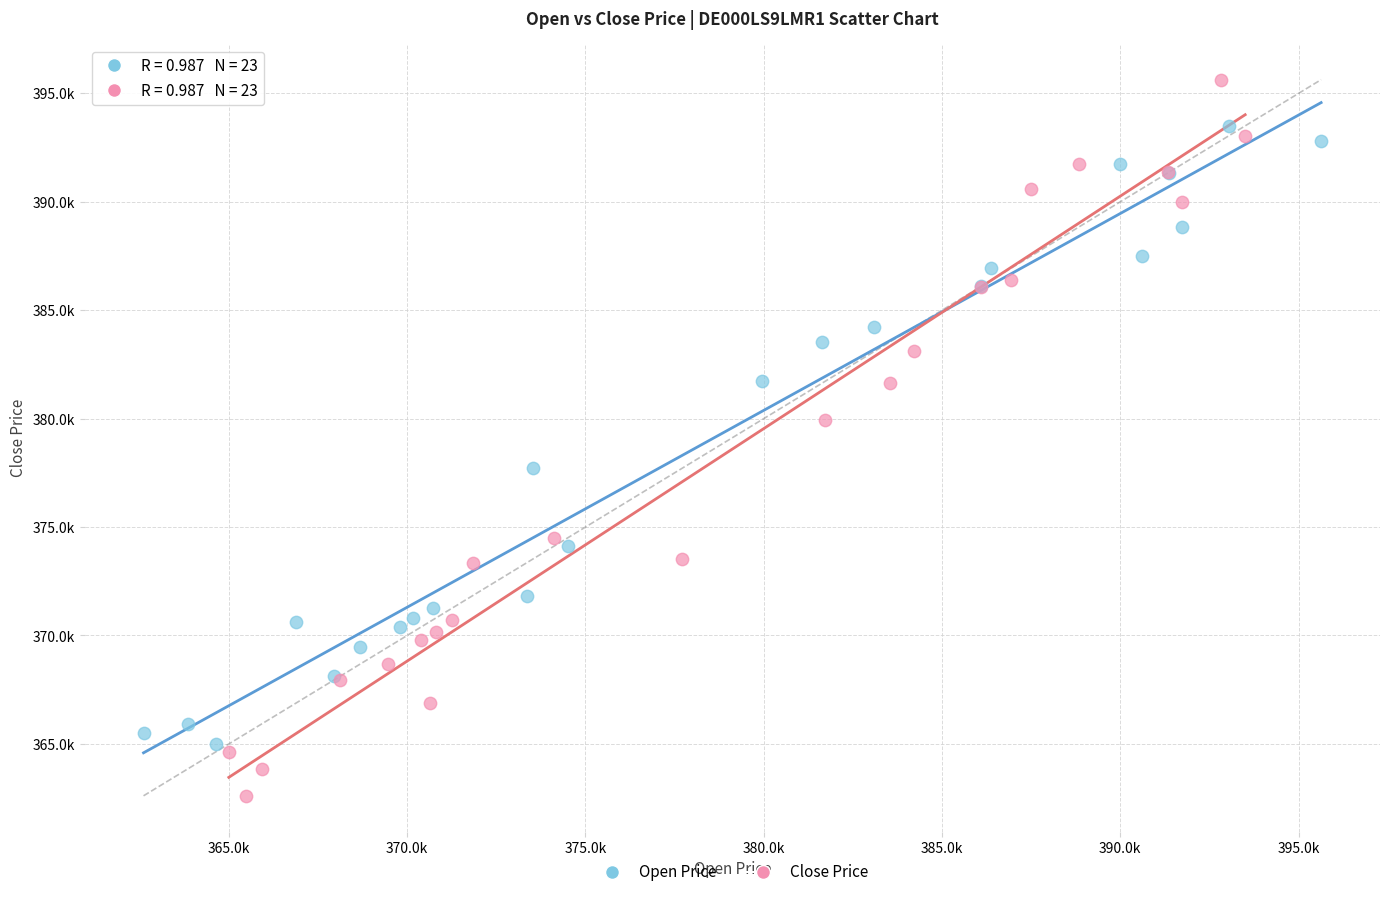

Which series reaches the minimum Y coordinate?

Close Price